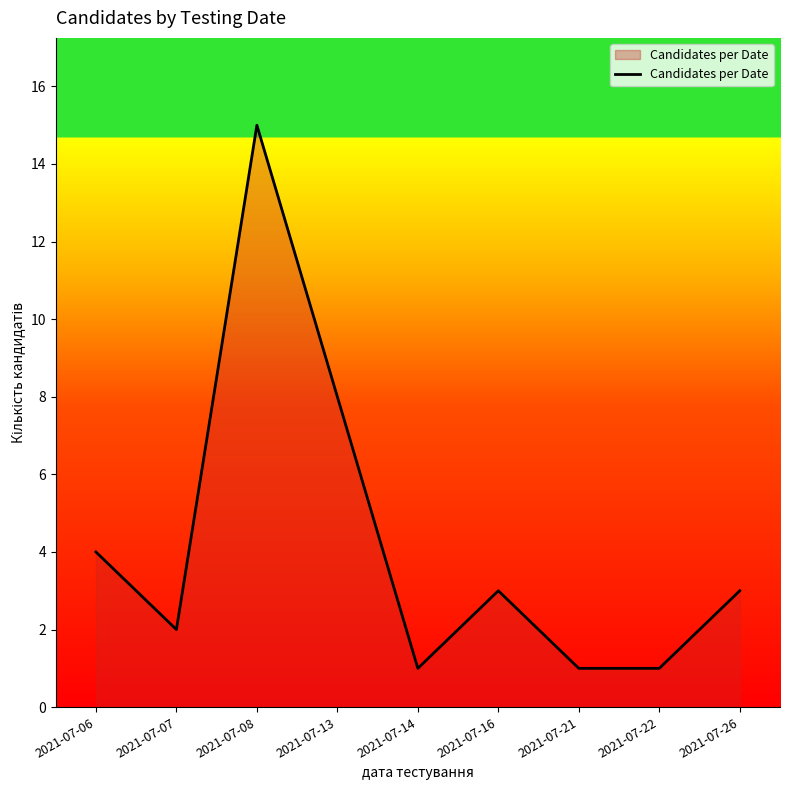

What is the sum of the values at 2021-07-14 and 2021-07-07?

3